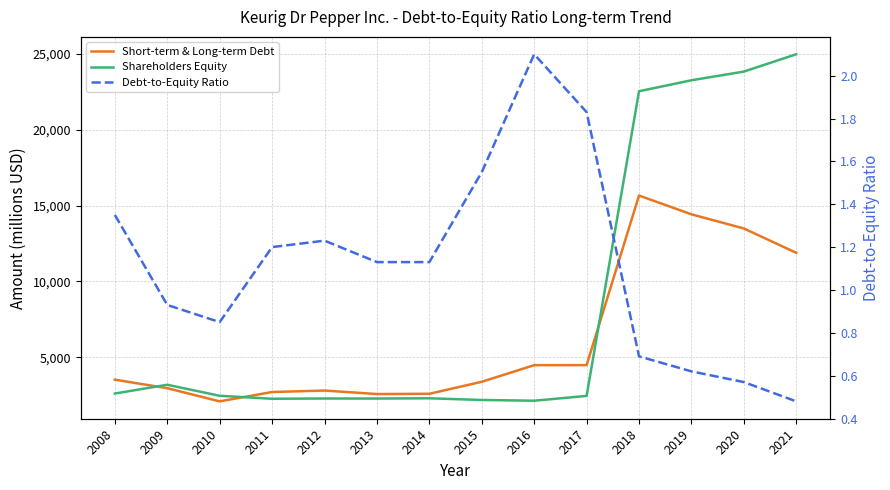

In Debt-to-Equity Ratio, how many points are higher than both neighbors (excluding endpoints)?

2